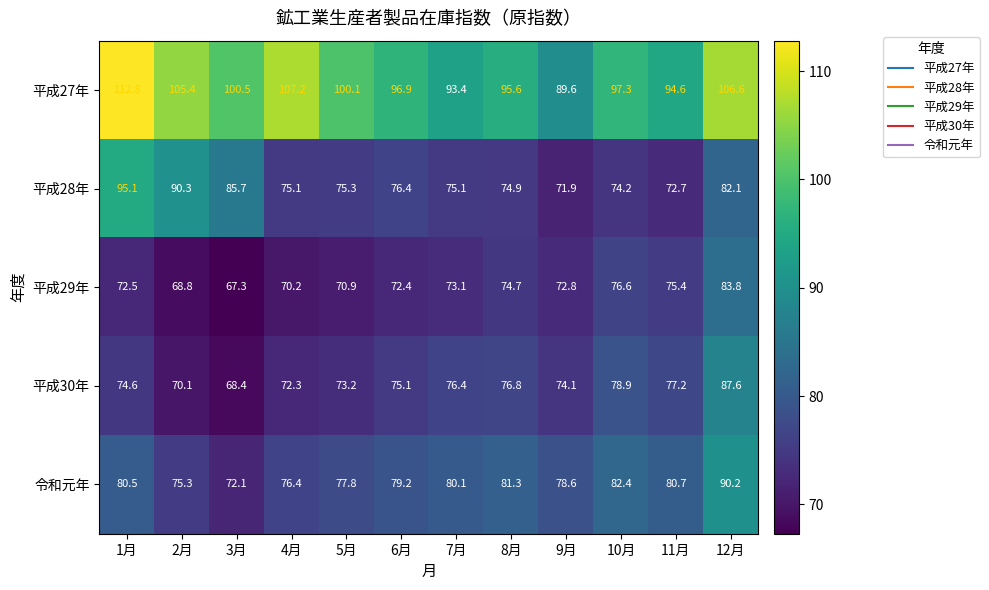

Which category has the highest value across all series?

1月